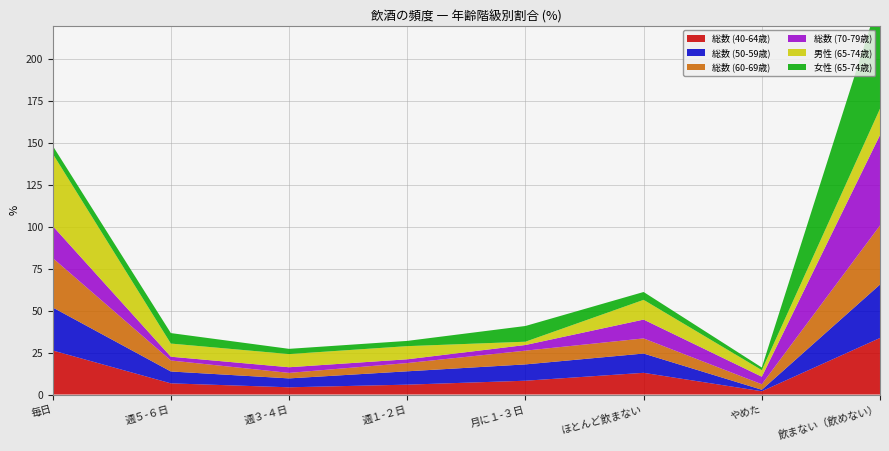

Reading right to left, list all the values displayed in this chart.

総数 (40-64歳): 飲まない（飲めない）=33.7	やめた=2.0	ほとんど飲まない=12.9	月に１-３日=8.2	週１-２日=5.9	週３-４日=4.3	週５-６日=6.7	毎日=26.3
総数 (50-59歳): 飲まない（飲めない）=31.9	やめた=0.9	ほとんど飲まない=11.5	月に１-３日=9.7	週１-２日=8.0	週３-４日=5.3	週５-６日=7.1	毎日=25.7
総数 (60-69歳): 飲まない（飲めない）=35.2	やめた=3.3	ほとんど飲まない=9.0	月に１-３日=8.2	週１-２日=4.9	週３-４日=3.3	週５-６日=6.6	毎日=29.5
総数 (70-79歳): 飲まない（飲めない）=53.9	やめた=4.5	ほとんど飲まない=11.2	月に１-３日=3.4	週１-２日=2.2	週３-４日=3.4	週５-６日=2.2	毎日=19.1
男性 (65-74歳): 飲まない（飲めない）=15.7	やめた=3.9	ほとんど飲まない=11.8	月に１-３日=2.0	週１-２日=7.8	週３-４日=7.8	週５-６日=7.8	毎日=43.1
女性 (65-74歳): 飲まない（飲めない）=67.2	やめた=1.6	ほとんど飲まない=4.7	月に１-３日=9.4	週１-２日=3.1	週３-４日=3.1	週５-６日=6.2	毎日=4.7